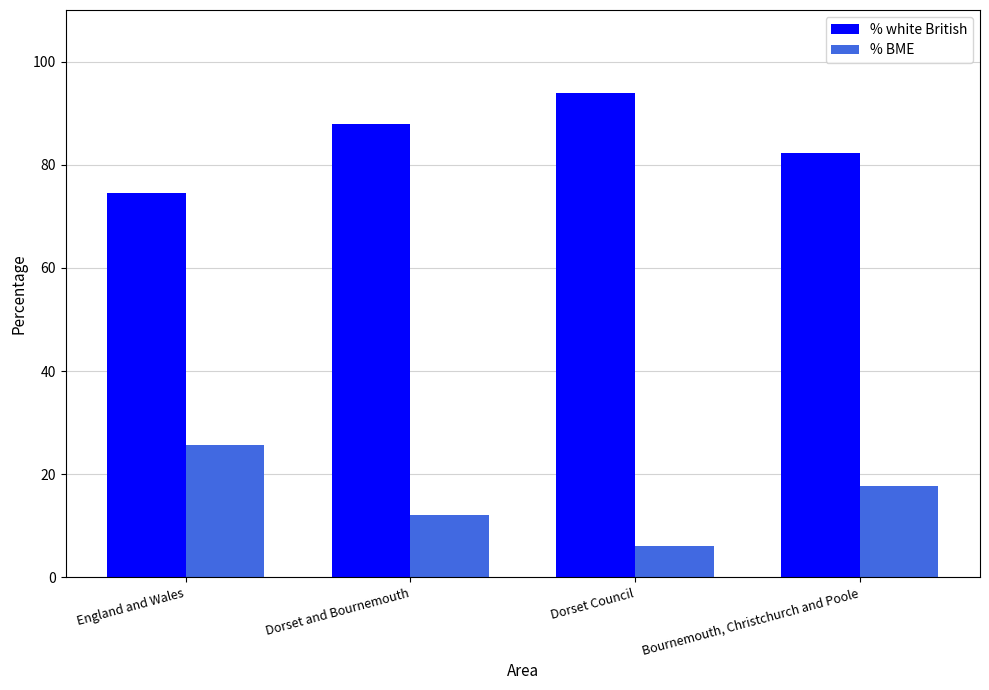

At how many categories does at least one series exceed 62?

4